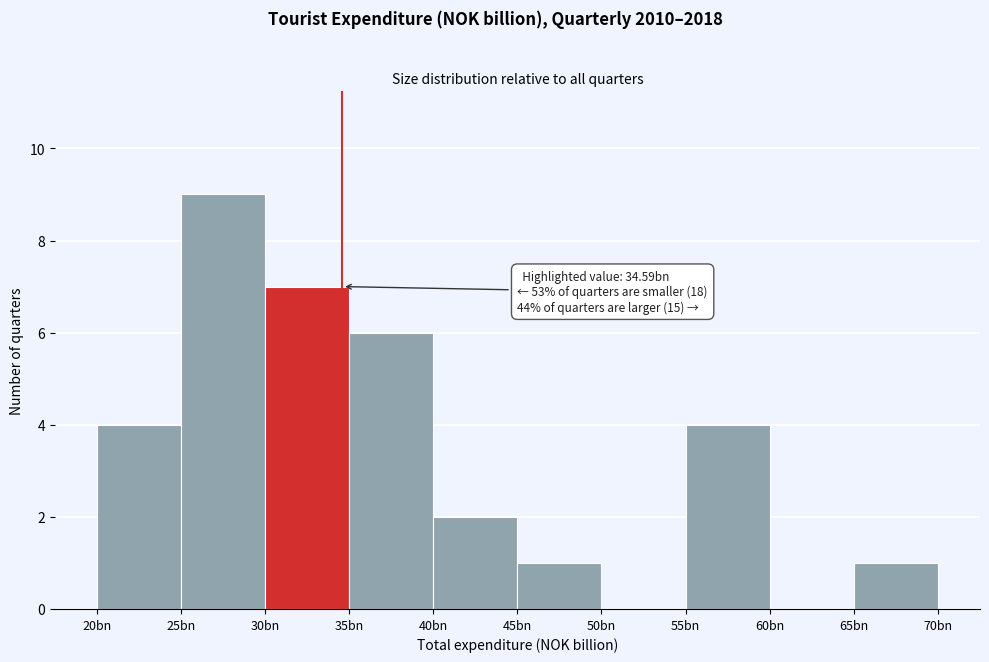

Reading right to left, transcribe all the data shown in this chart.

65bn=1	60bn=0	55bn=4	50bn=0	45bn=1	40bn=2	35bn=6	30bn=7	25bn=9	20bn=4